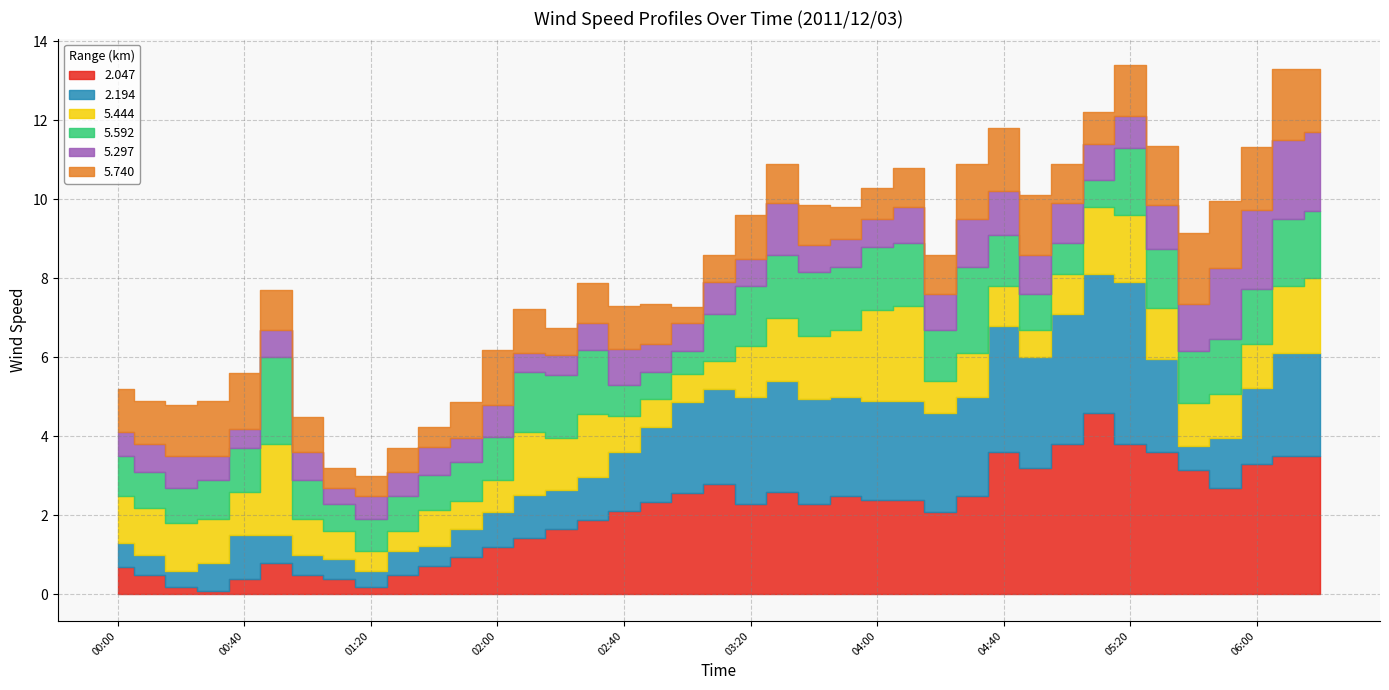

Between 03:00 and 02:30, which is larger?

03:00